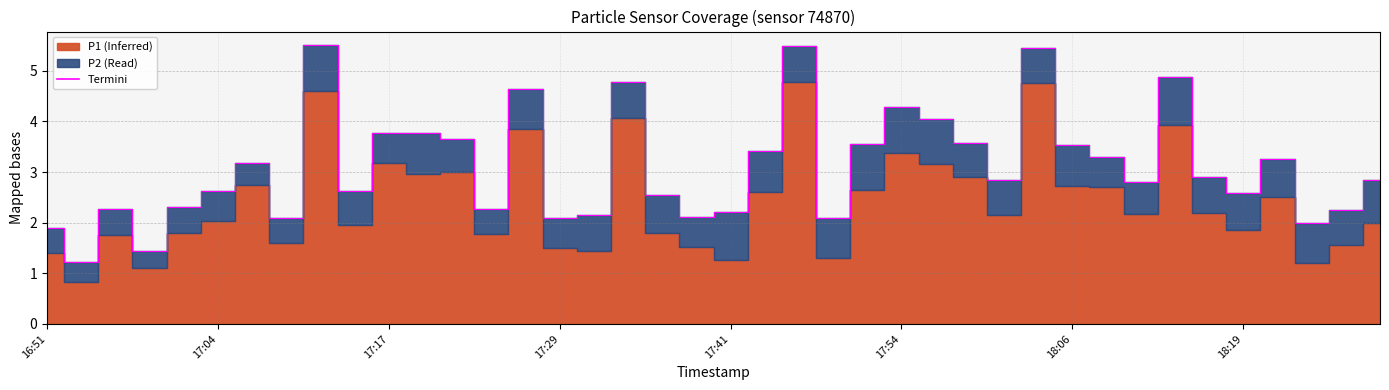

What is the difference between the values at 19 and 12?

1.5